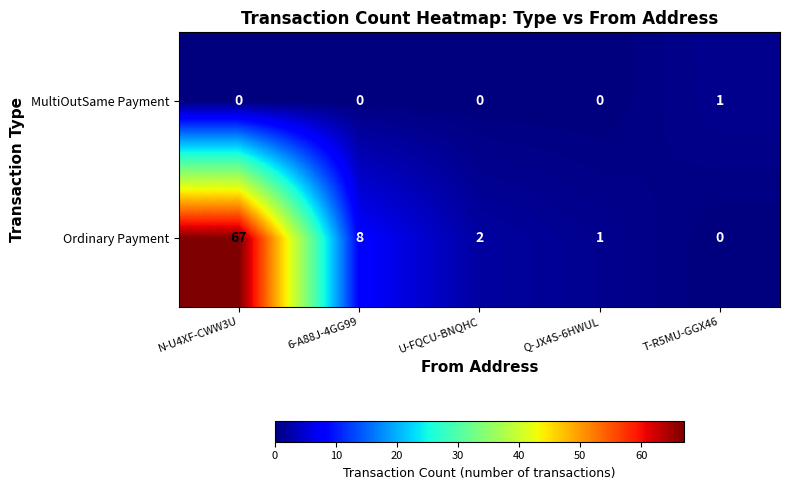

List the series in order of their overall mean, highest first.

Ordinary Payment, MultiOutSame Payment